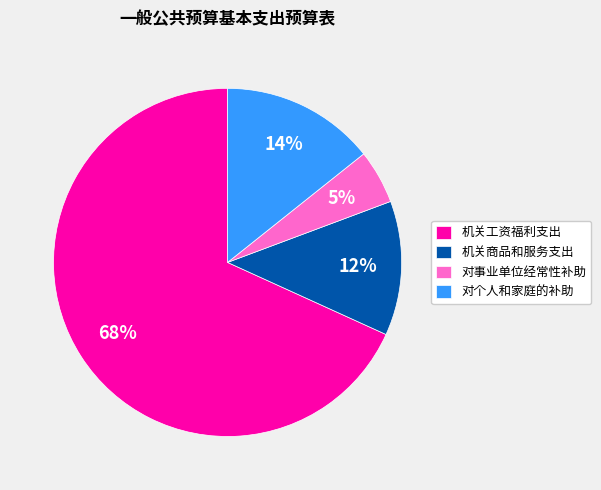

Between 机关工资福利支出 and 机关商品和服务支出, which is larger?

机关工资福利支出